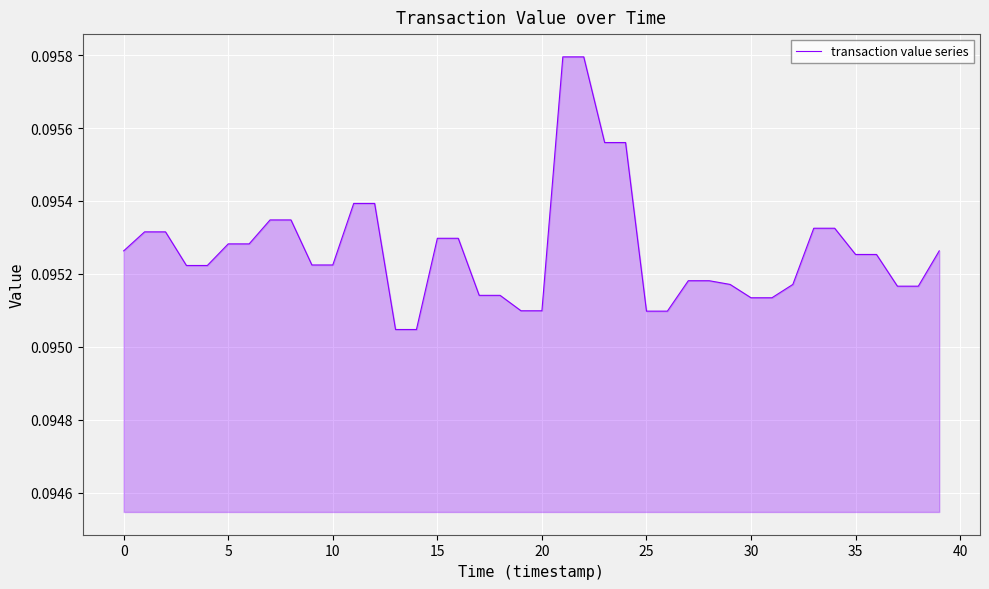

Does the chart display data point markers on the line(s)?

No